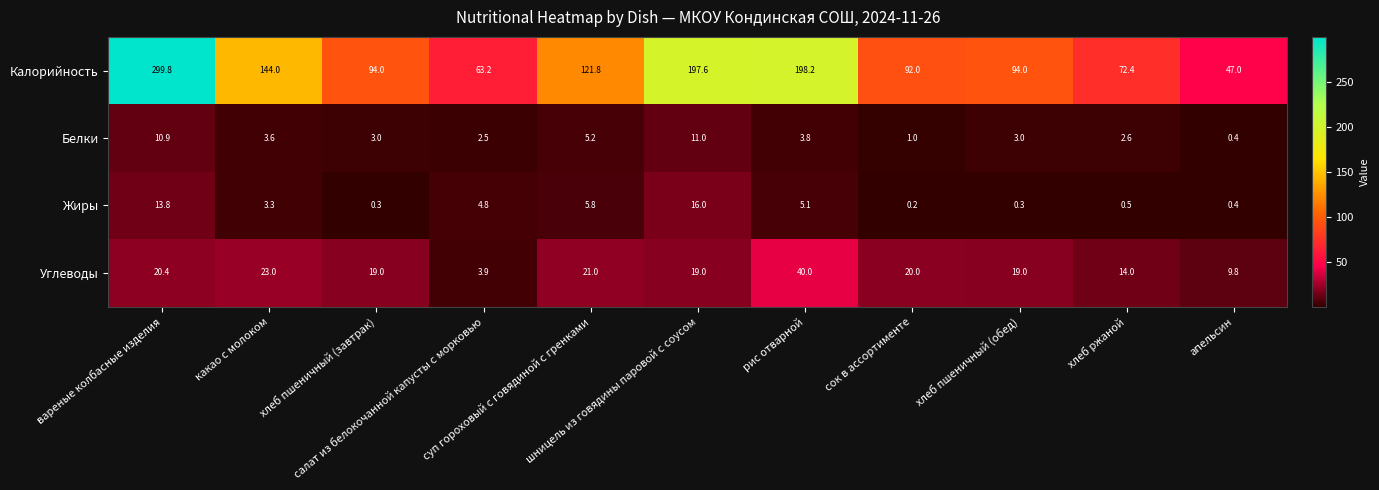

How many categories are shown in the chart?

11